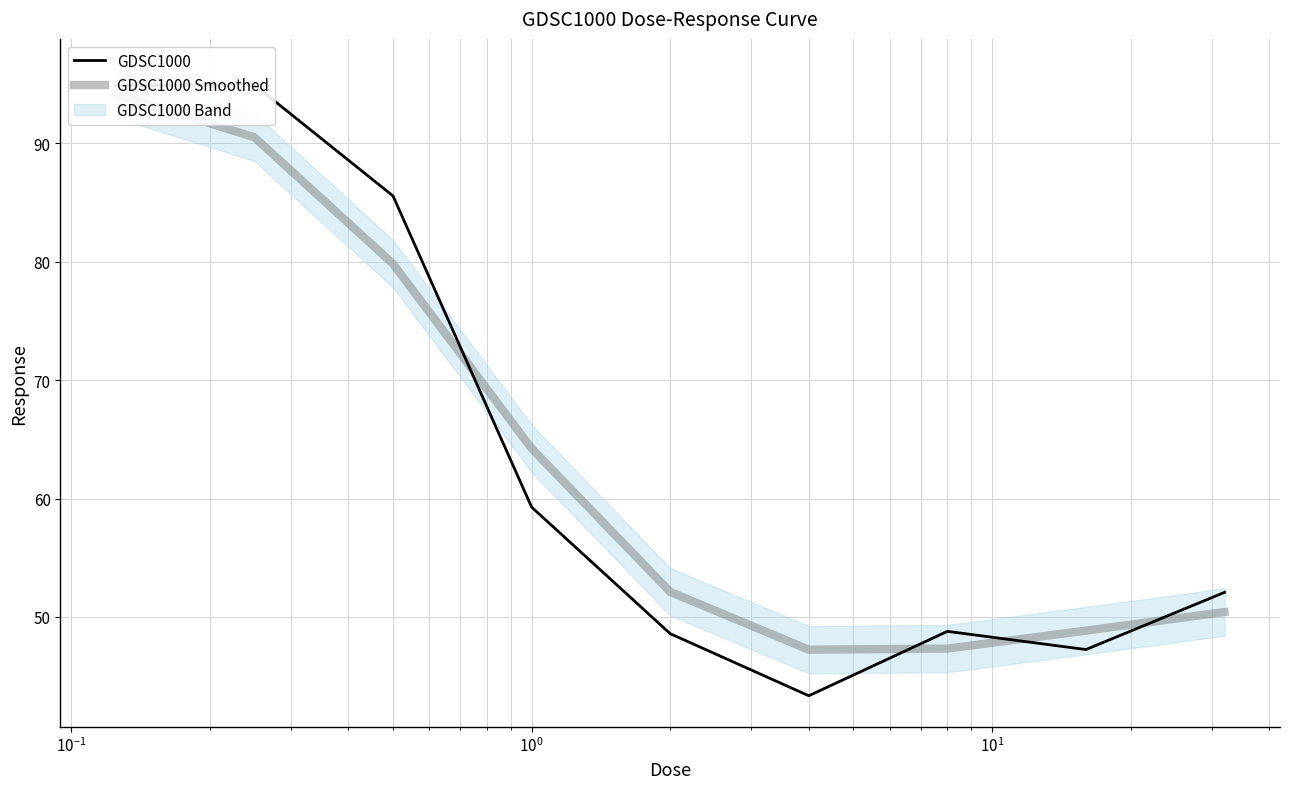

Which series has the largest total across all categories?

GDSC1000